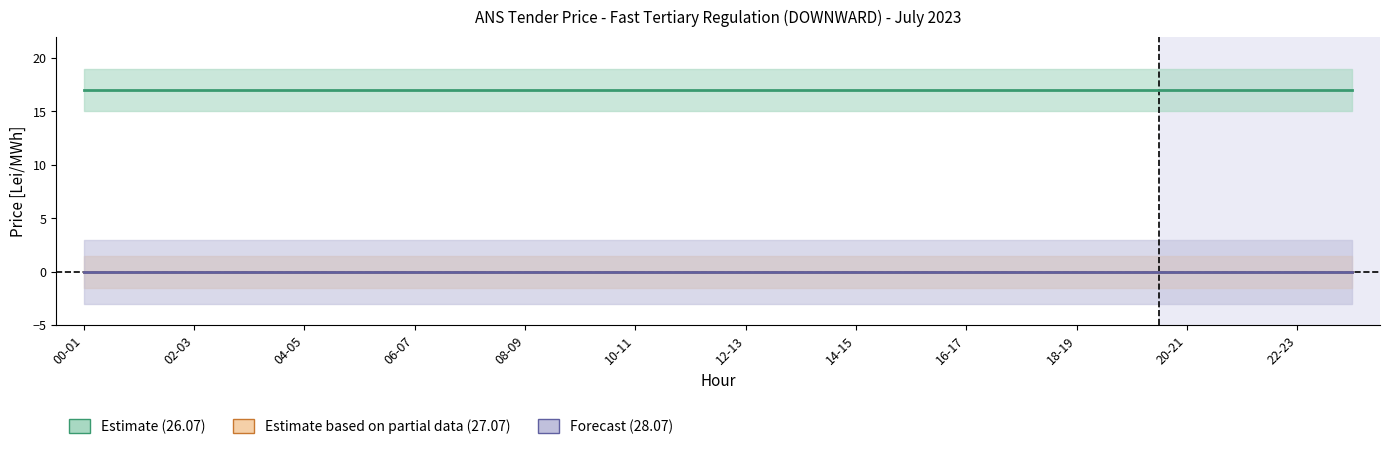

Reading right to left, what are all the values shown in this chart?

26.07 (Estimate): 17	17	17	17	17	17	17	17	17	17	17	17	17	17	17	17	17	17	17	17	17	17	17	17
27.07 (Partial): 0	0	0	0	0	0	0	0	0	0	0	0	0	0	0	0	0	0	0	0	0	0	0	0
Monthly Avg: 0	0	0	0	0	0	0	0	0	0	0	0	0	0	0	0	0	0	0	0	0	0	0	0